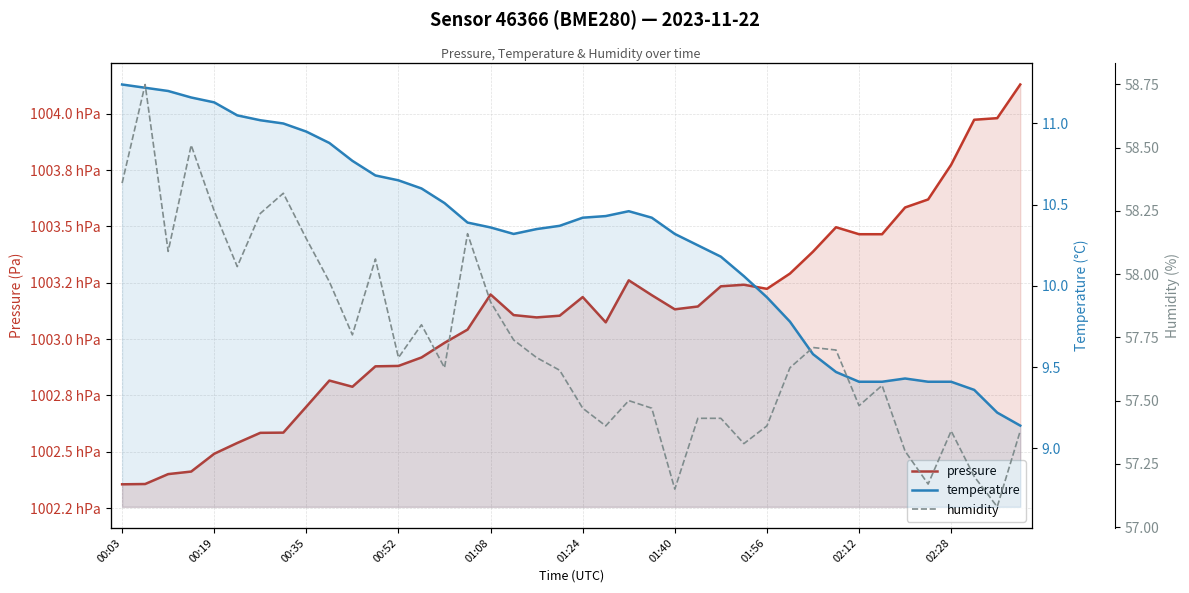

Read the temperature value at 22.

10.5